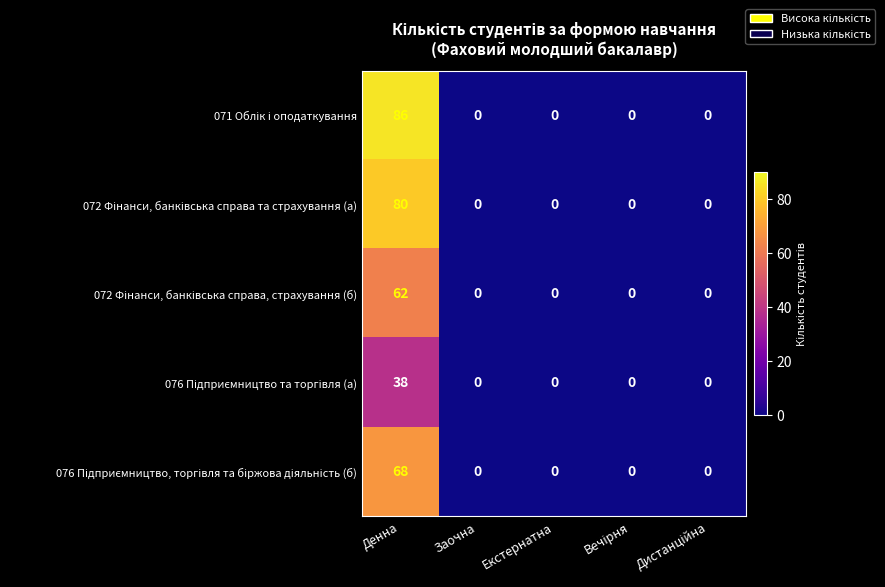

At which category is the sum across all series the highest?

Денна